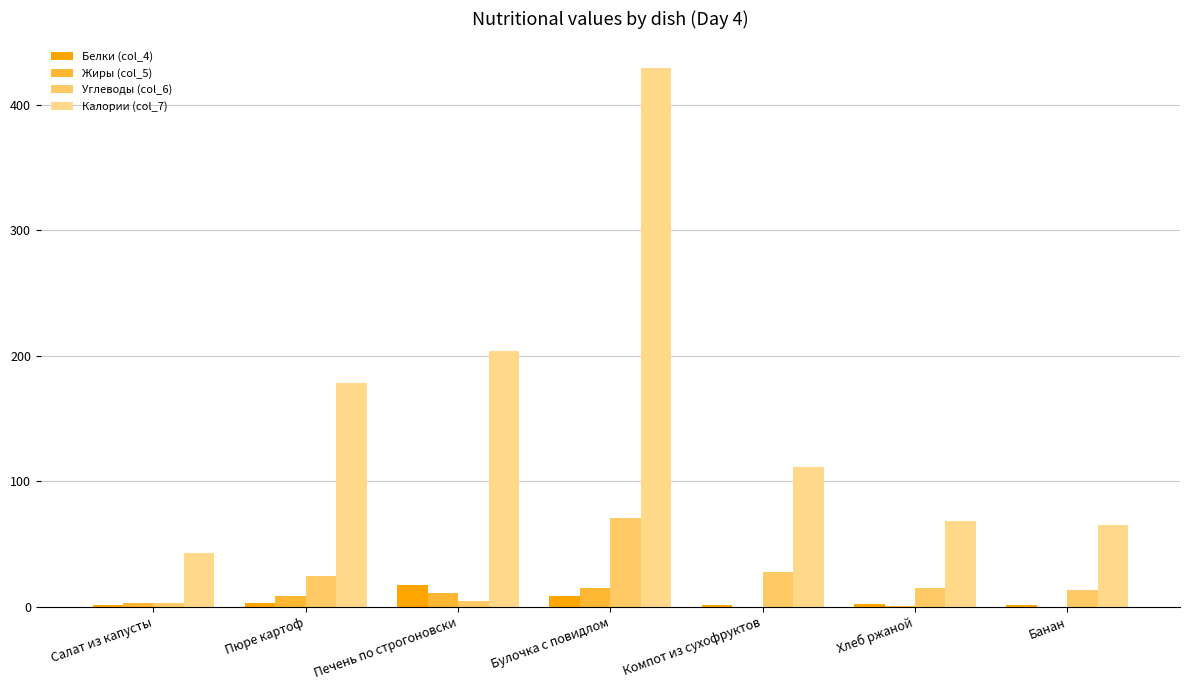

What is the sum of all Калории (col_7) values?

1097.3